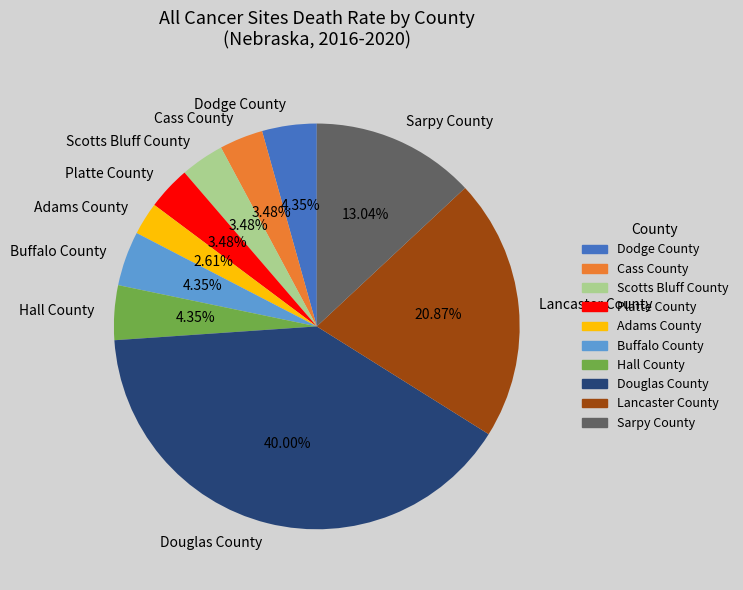

To the nearest percent, what is the combined percentage of Cass County and Buffalo County?

8%